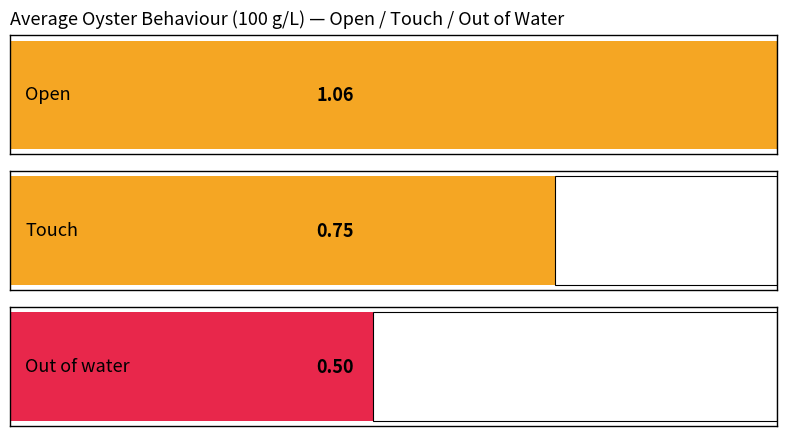

Is the value of Touch at 1.75 hours greater than the value of Out of water at 0.25 hours?

Yes